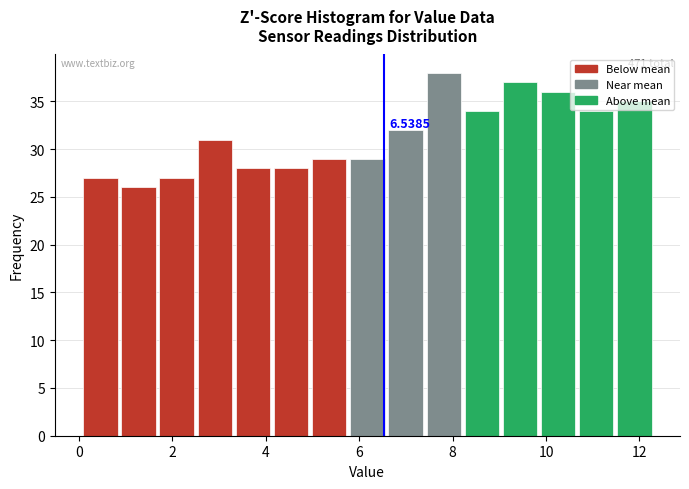

Which range on the x-axis has the tallest bar?

7.4 to 8.2